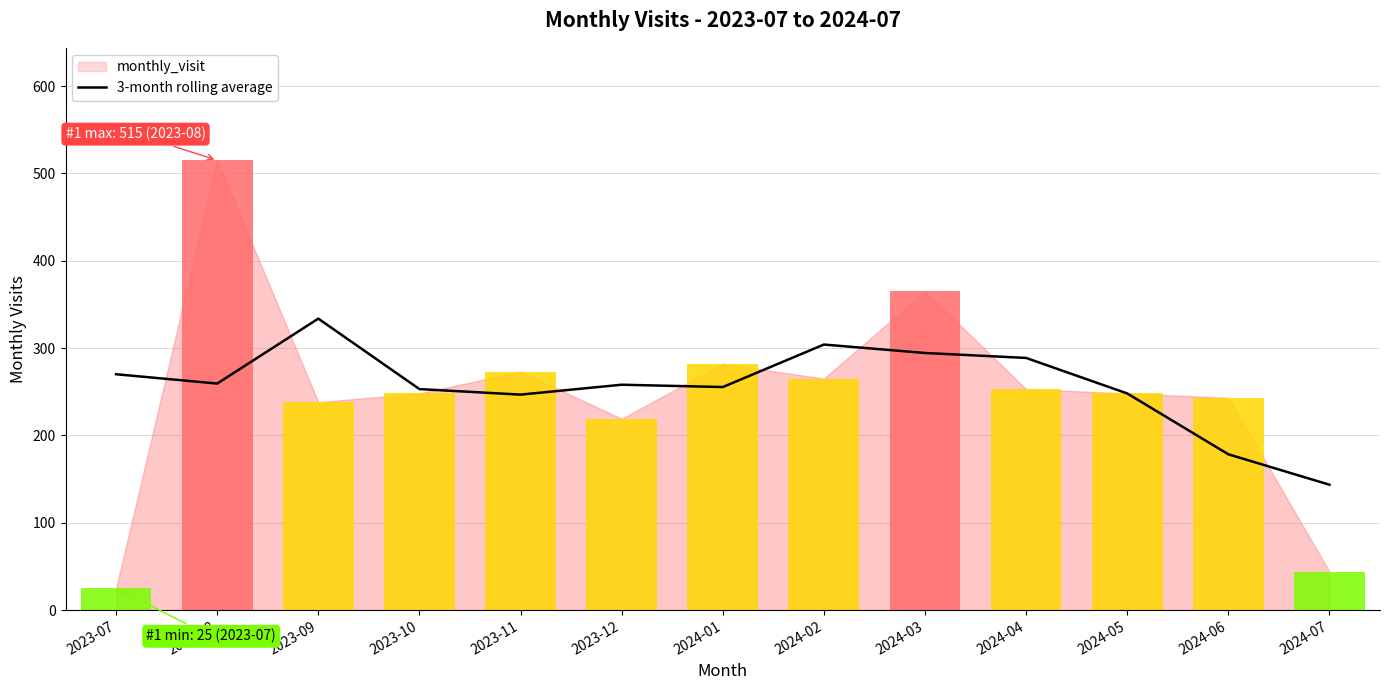

Reading left to right, list all the values displayed in this chart.

2023-07=270.0	2023-08=259.3	2023-09=333.7	2023-10=253.0	2023-11=246.7	2023-12=258.0	2024-01=255.3	2024-02=304.0	2024-03=294.3	2024-04=288.7	2024-05=248.0	2024-06=178.3	2024-07=143.5